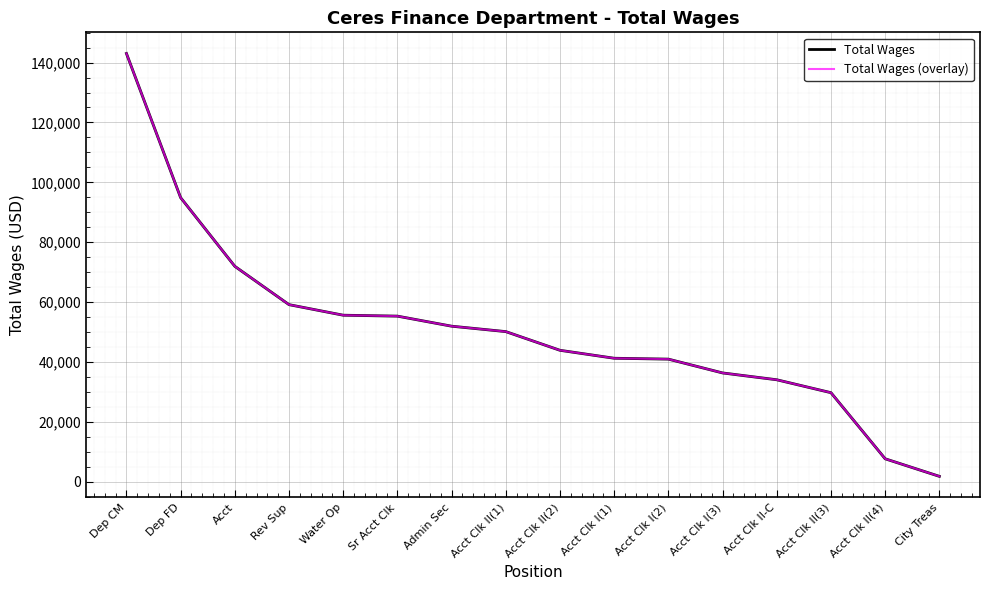

The value of Total Wages at Sr Acct Clk is 35417. True or false?

False